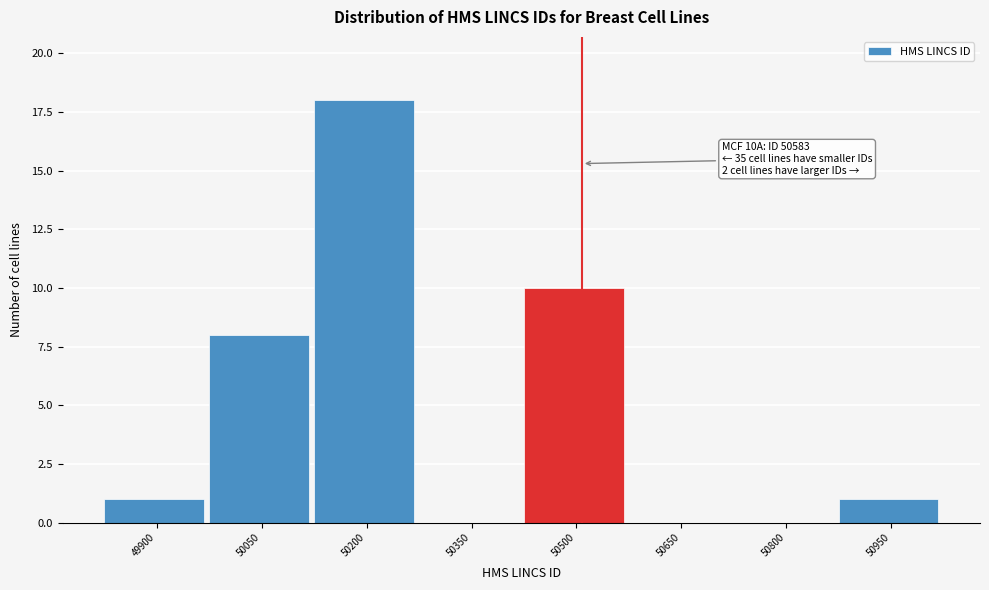

Reading left to right, extract all data points from this chart.

49900=1	50050=8	50200=18	50350=0	50500=10	50650=0	50800=0	50950=1